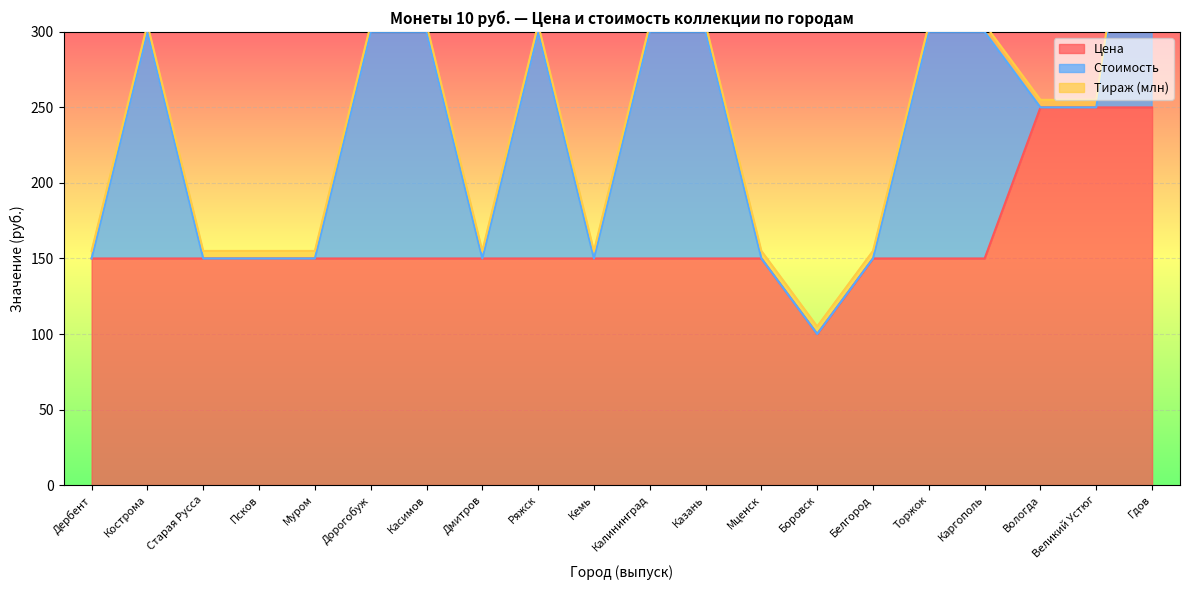

How many data points in Цена are less than 150?

1